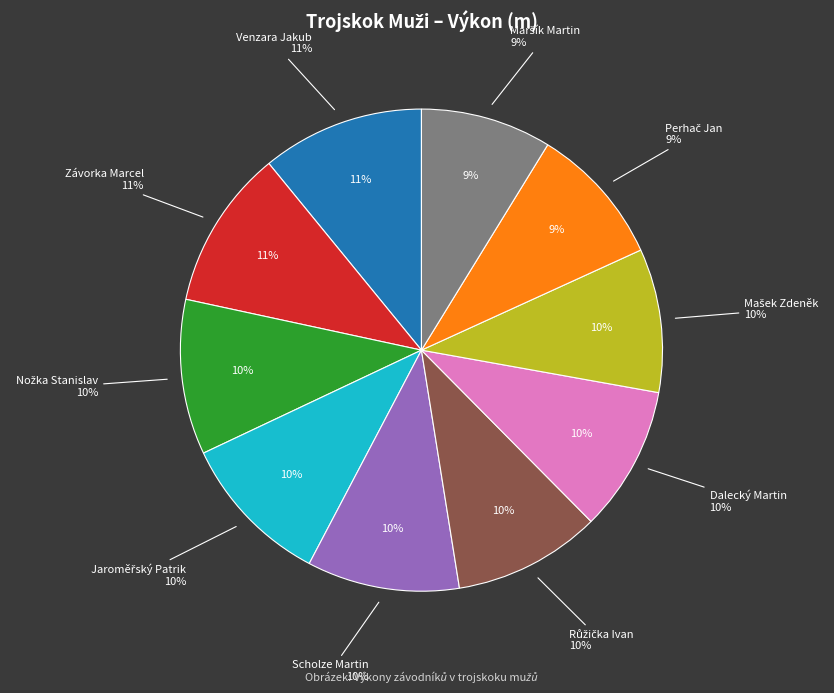

Do Dalecký Martin and Venzara Jakub together represent more than half of the pie?

No